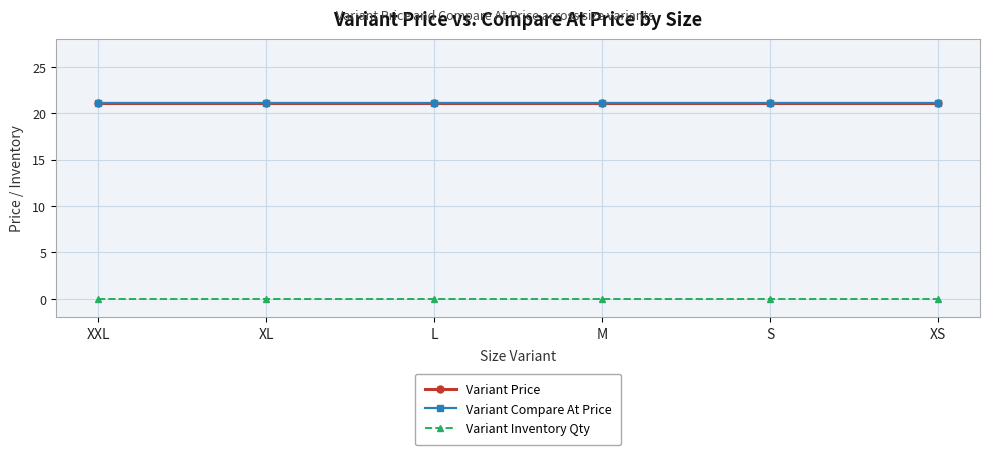

Reading right to left, what are all the values shown in this chart?

Variant Price: XS=21.1	S=21.1	M=21.1	L=21.1	XL=21.1	XXL=21.1
Variant Compare At Price: XS=21.1	S=21.1	M=21.1	L=21.1	XL=21.1	XXL=21.1
Variant Inventory Qty: XS=0.0	S=0.0	M=0.0	L=0.0	XL=0.0	XXL=0.0